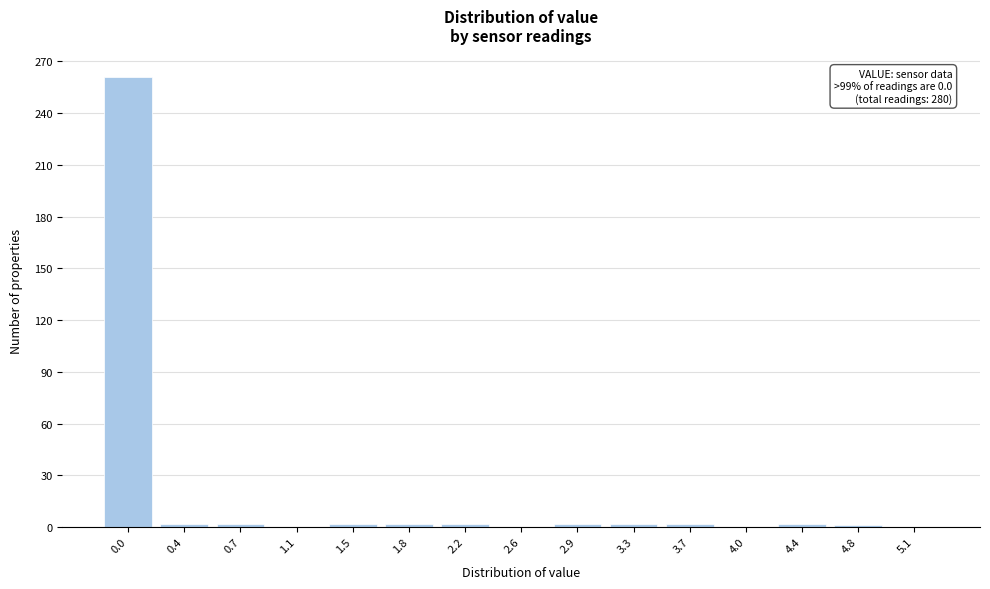

The value at 2.6 is 0. True or false?

True